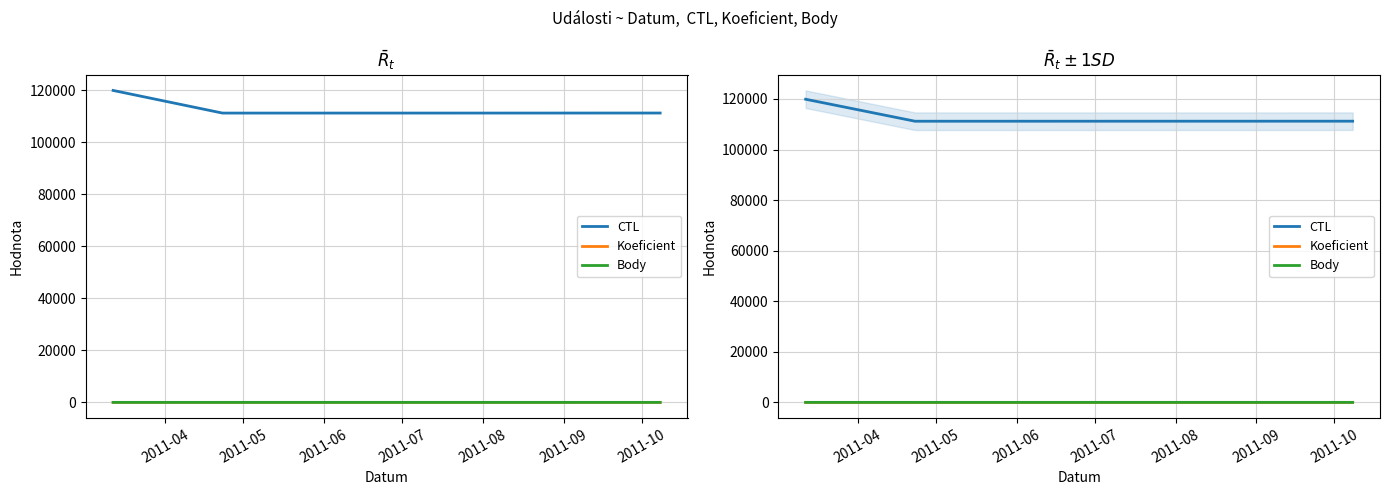

How many lines are shown in the chart?

3